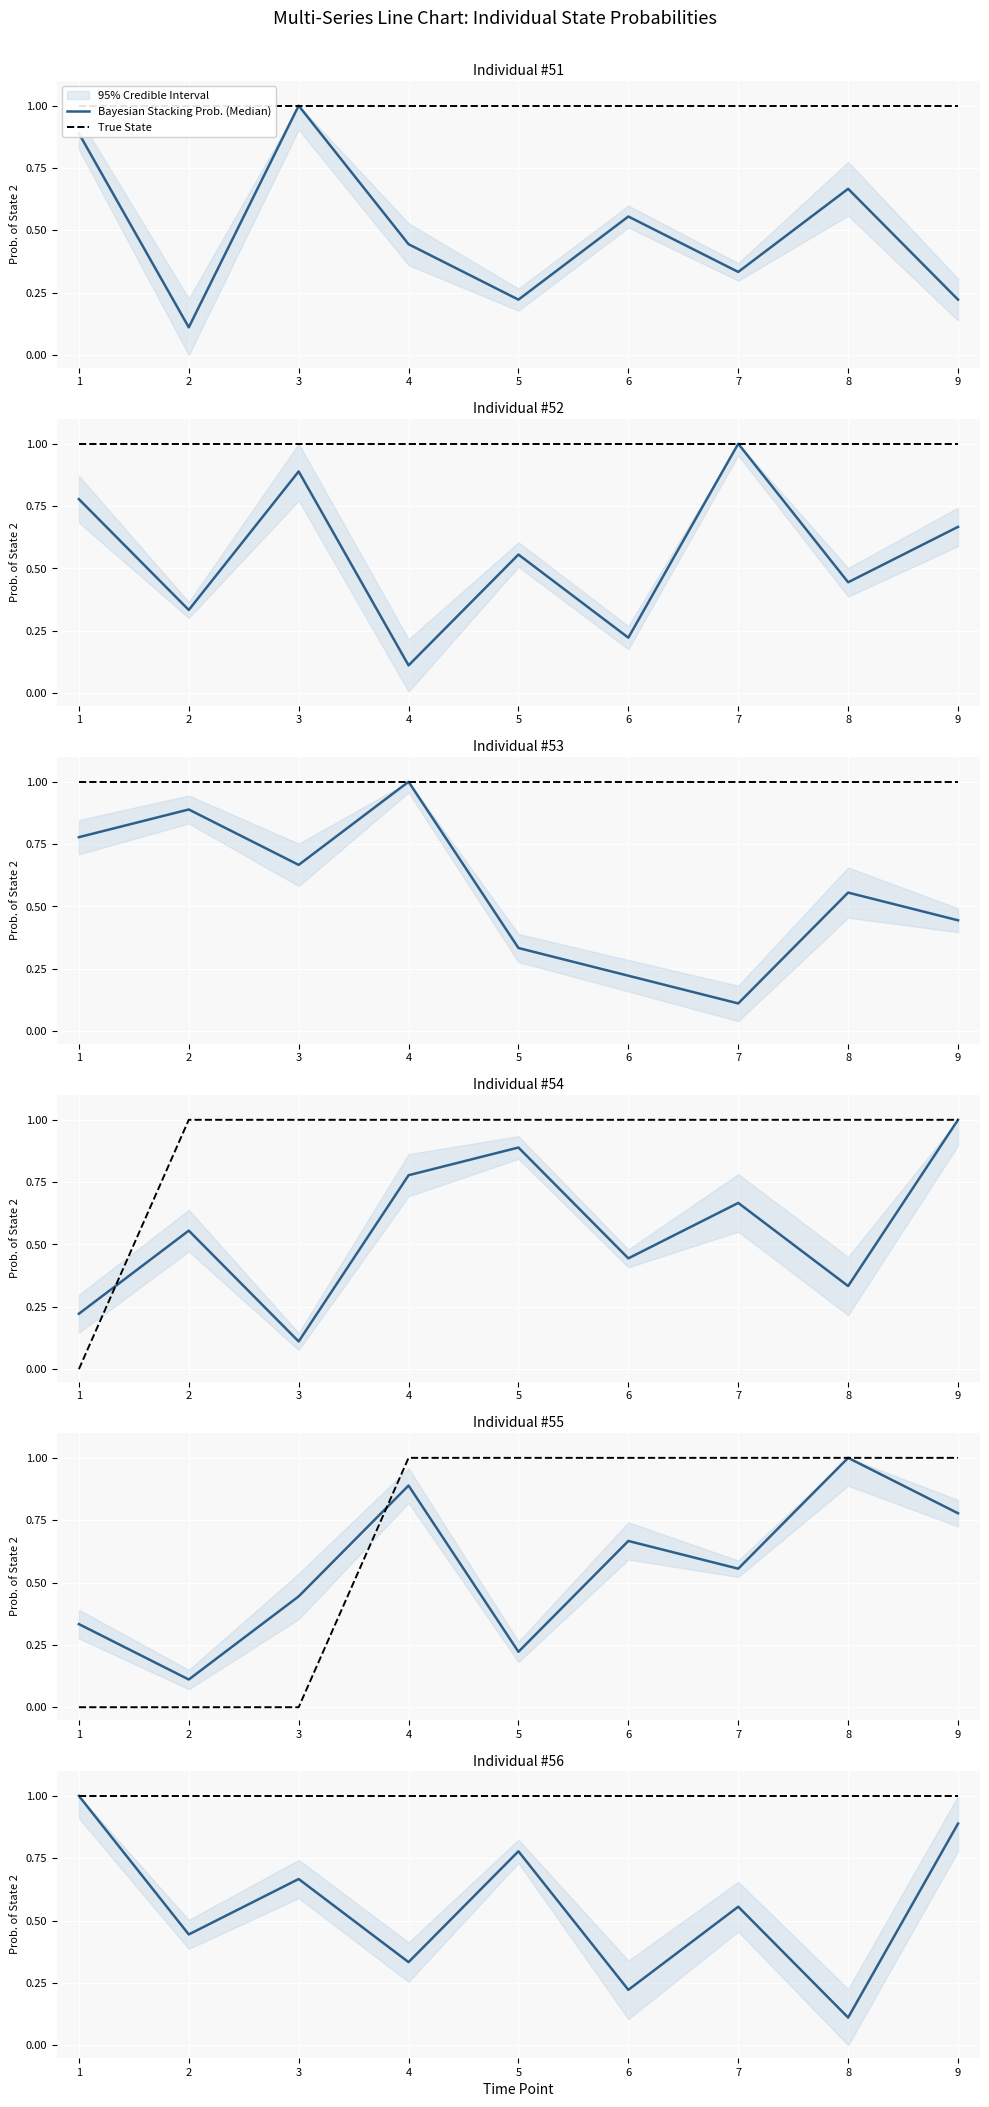

True or false: True State and Bayesian Stacking Prob. (Median) cross at least once.

False